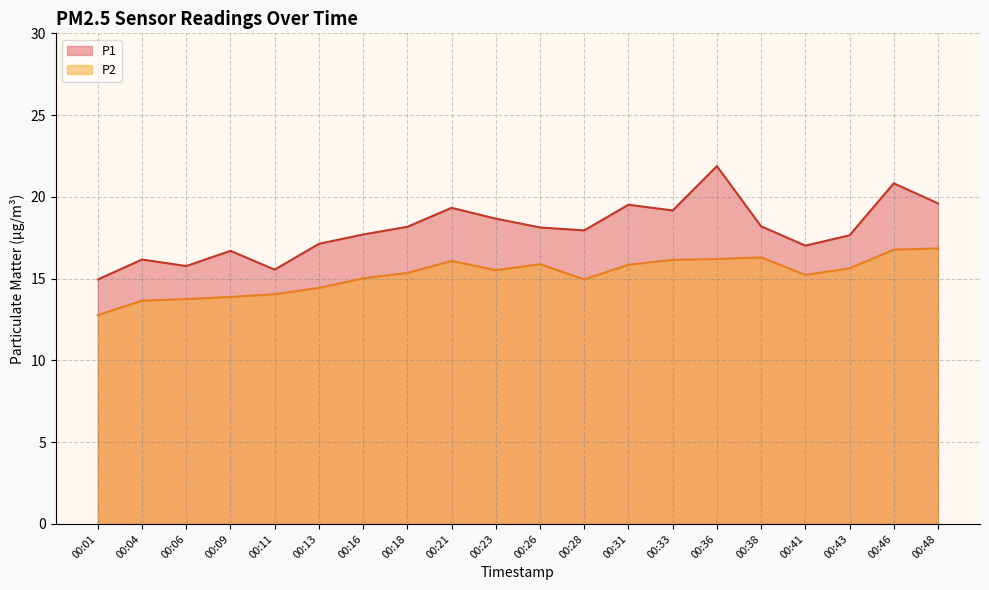

How many values in the P2 series exceed 15?

13